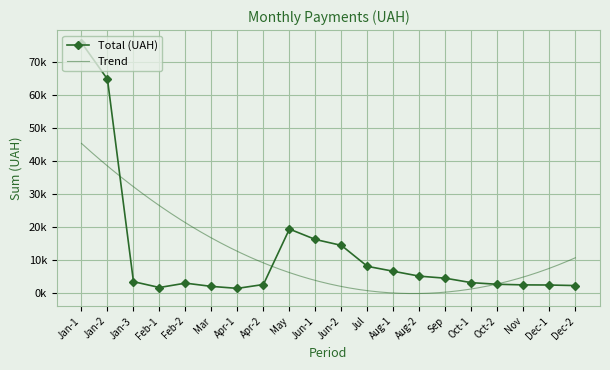

What is the maximum value shown in the chart?

75982.4